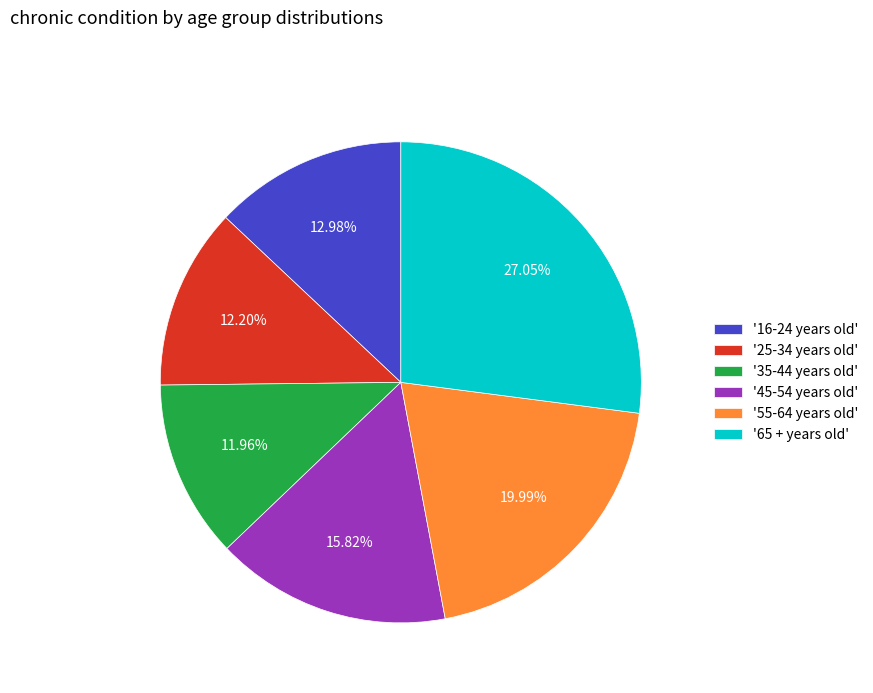

Combined, do '65 + years old' and '45-54 years old' account for over 50%?

No